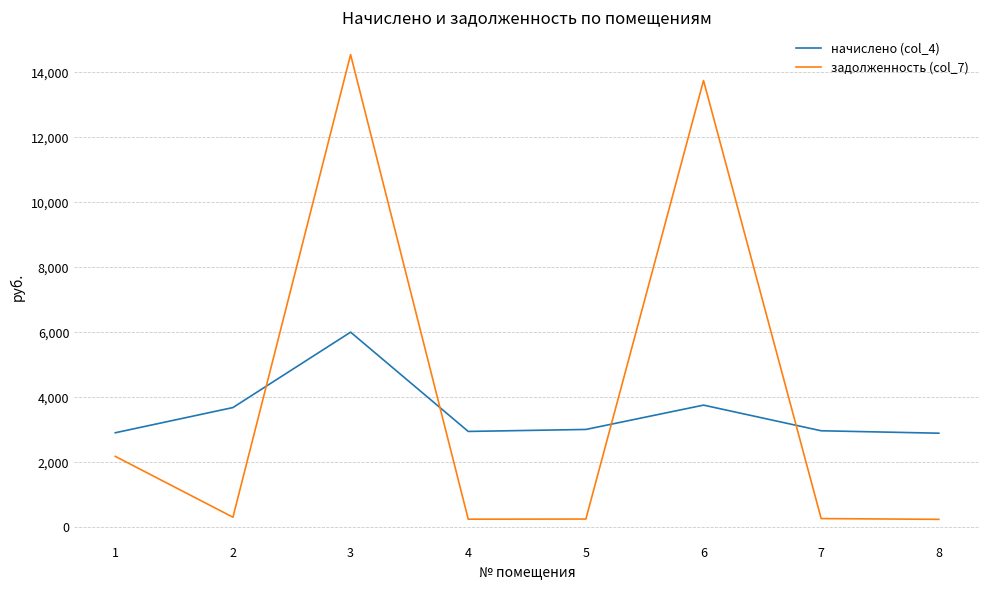

Where does the начислено (col_4) series first go above 3007?

2